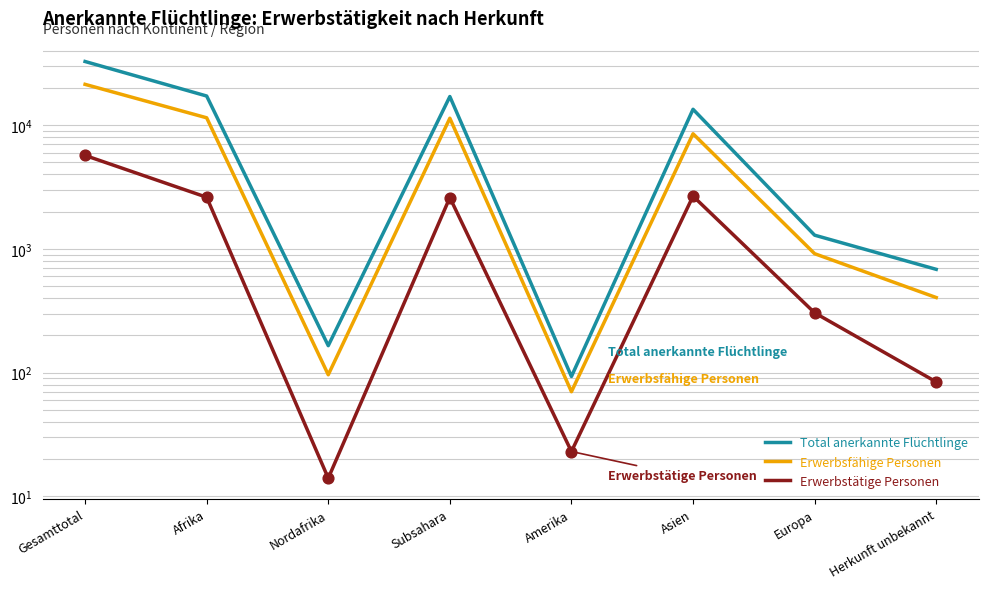

At which category is the sum across all series the highest?

Gesamttotal